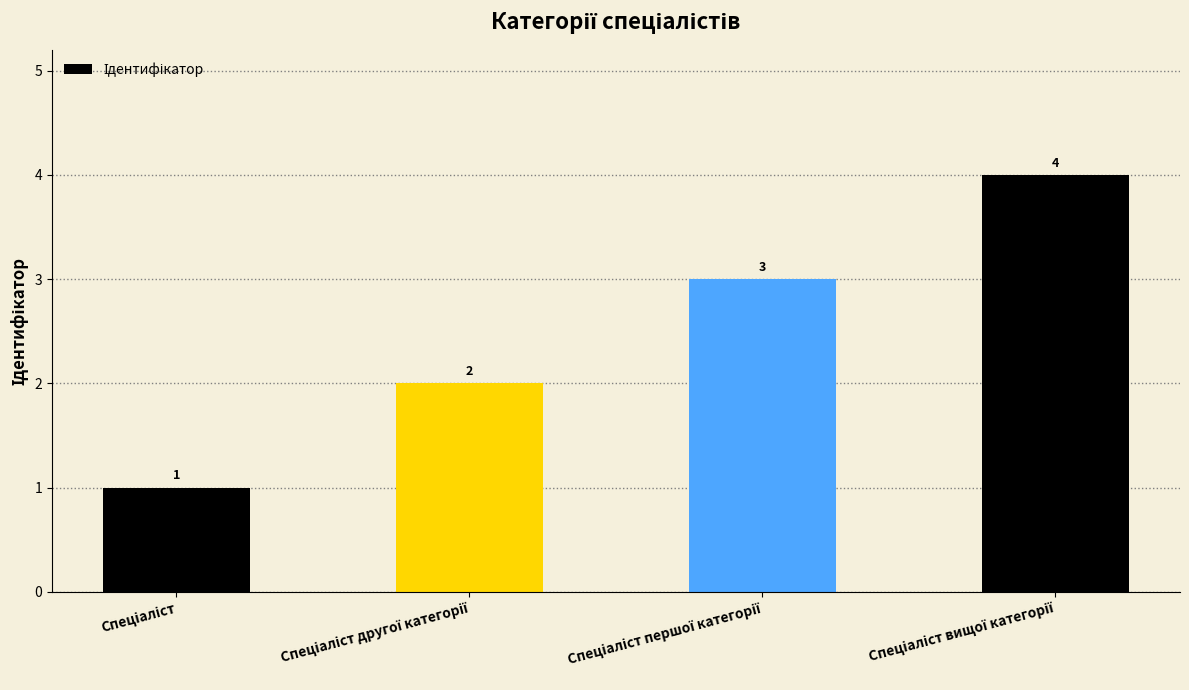

What is the sum of all values?

10